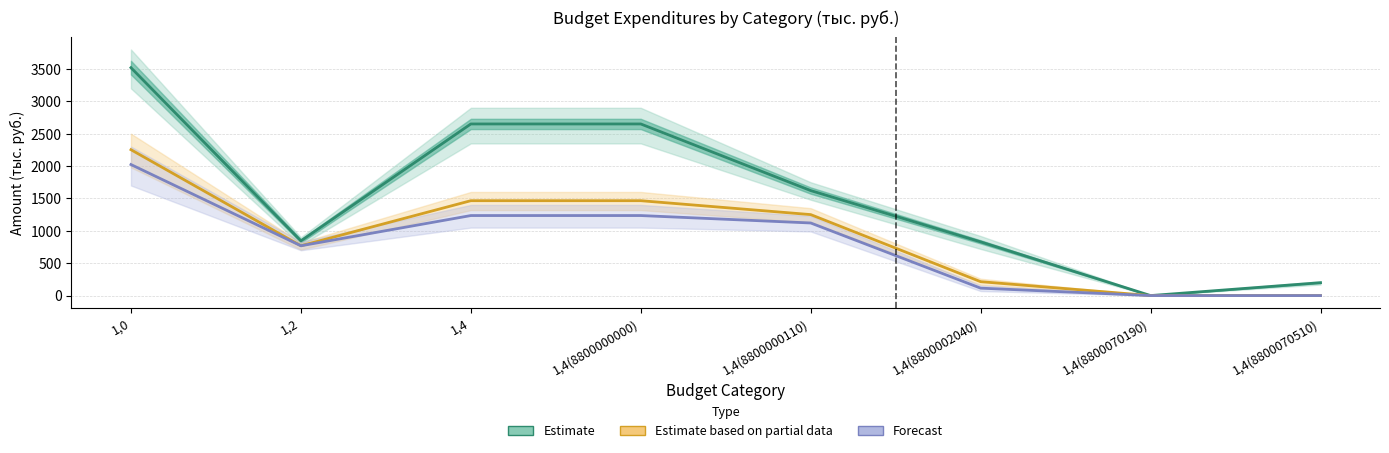

Does the chart have visible grid lines?

Yes